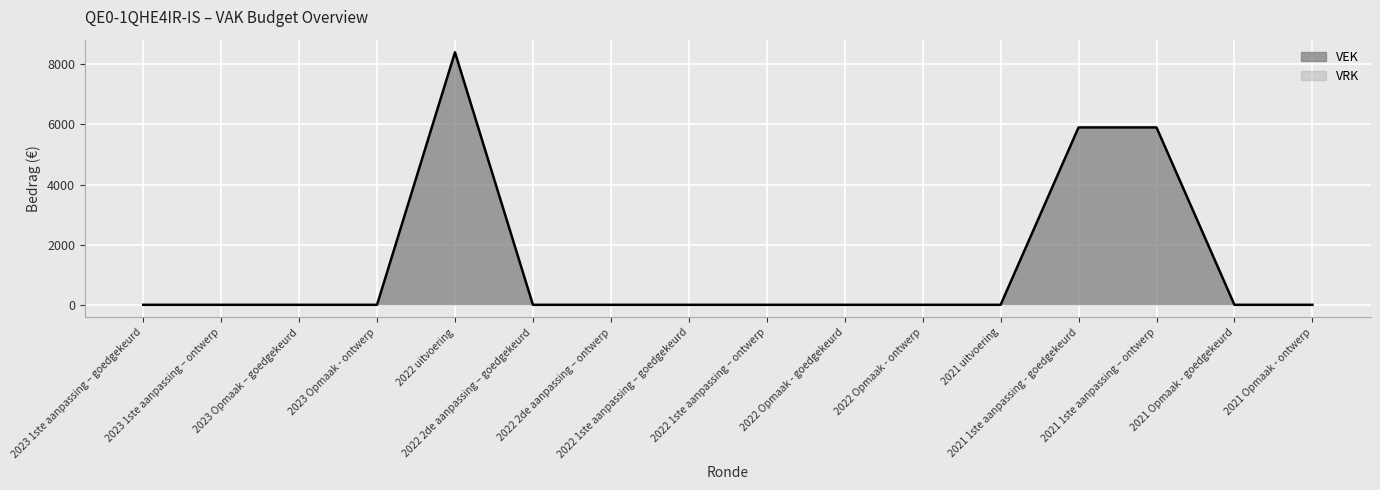

Where is the data nearest to the value 4200?

2021 1ste aanpassing - goedgekeurd